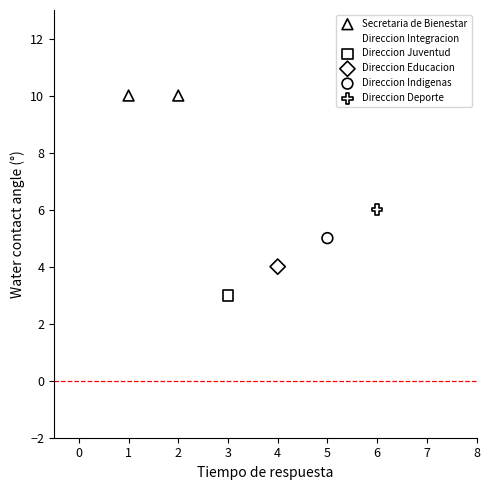

Which series contains the lowest Y value?

Direccion Integracion